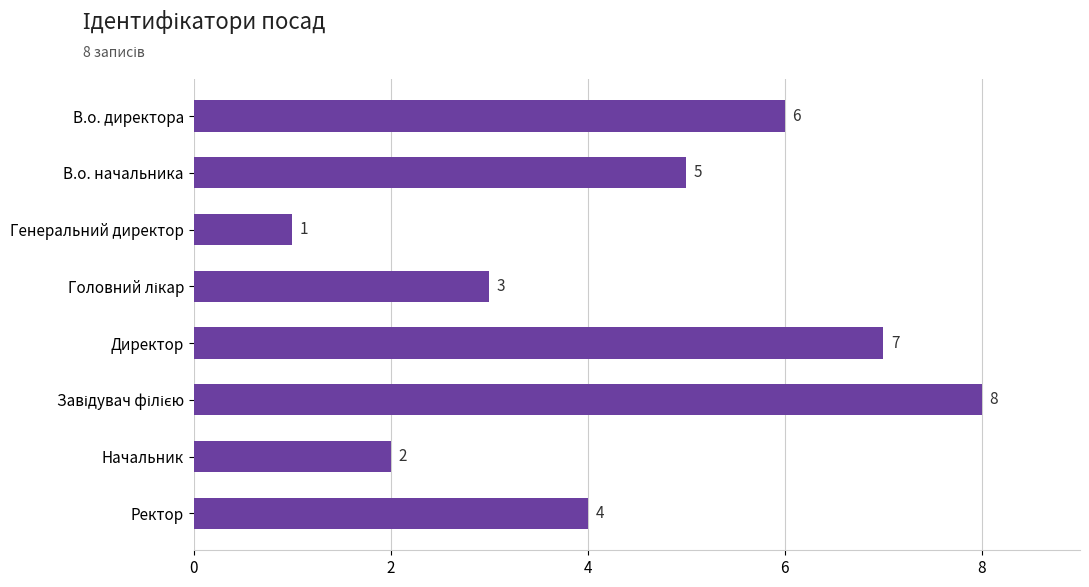

What is the difference between the maximum and minimum values?

7